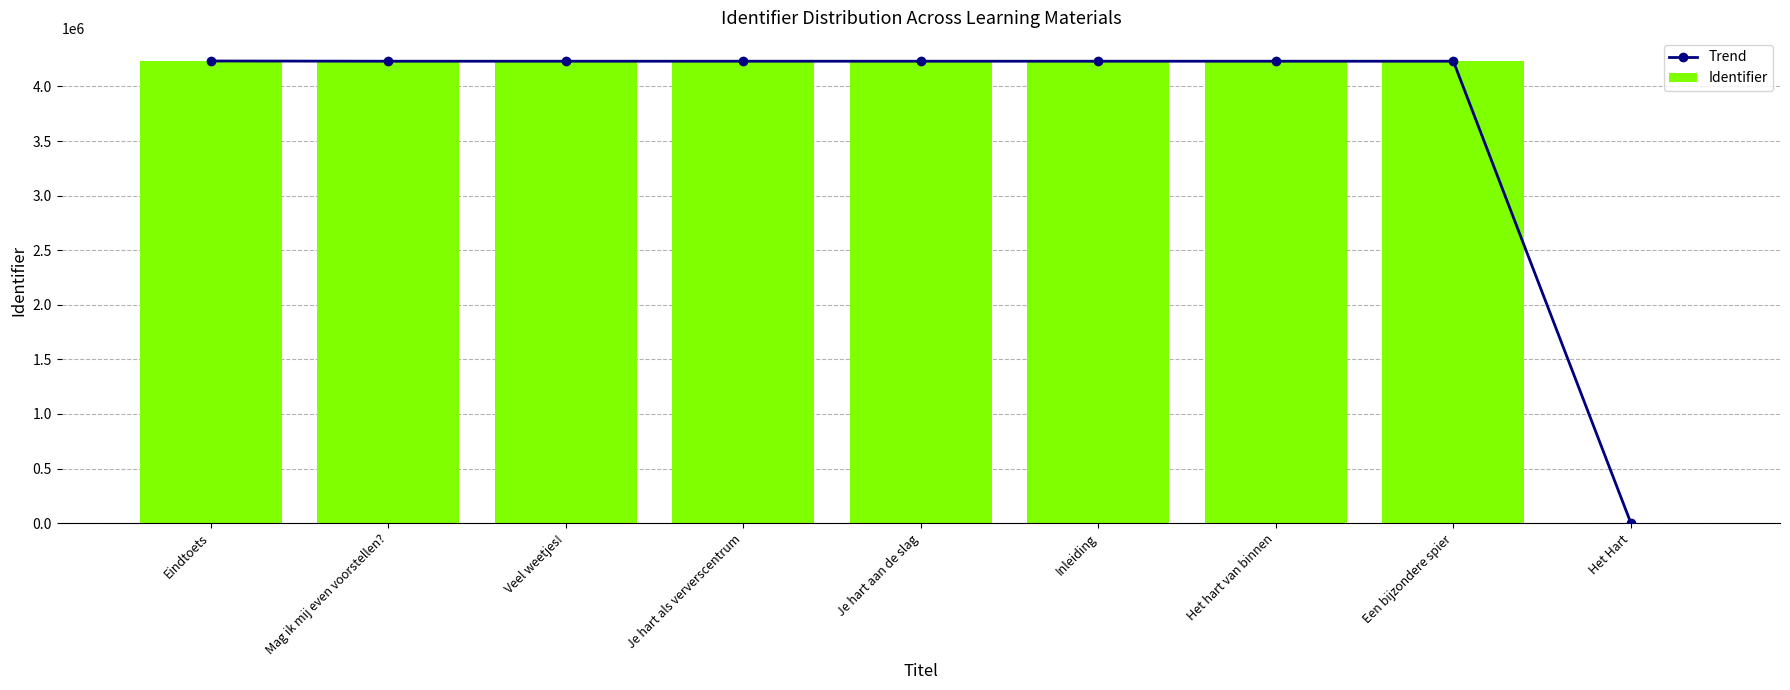

What position from the right is Het Hart?

1